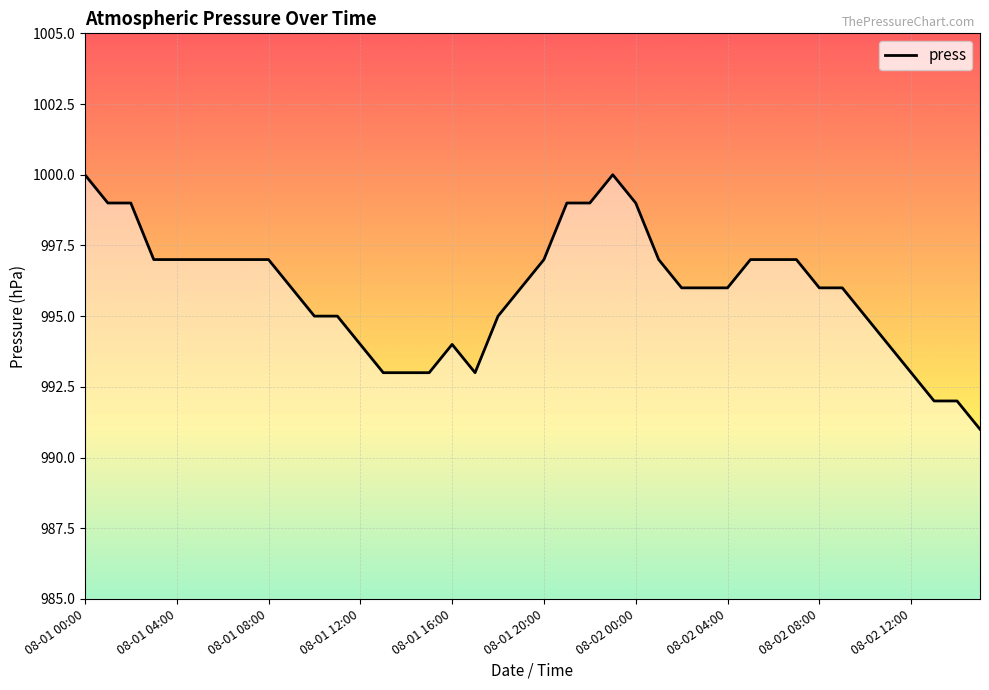

What is the maximum value shown in the chart?

1000